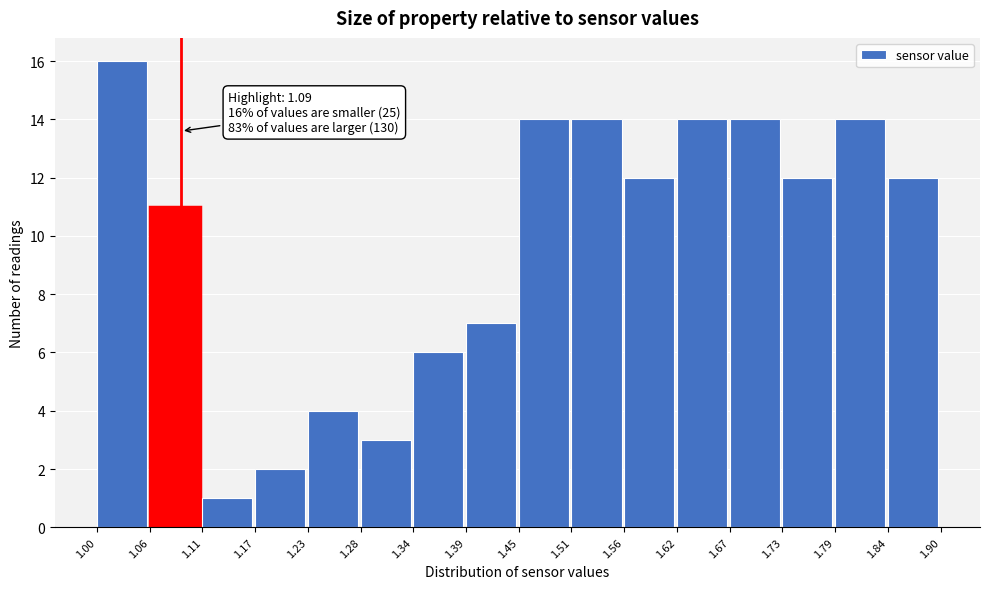

Which range on the x-axis has the tallest bar?

1.00 to 1.06